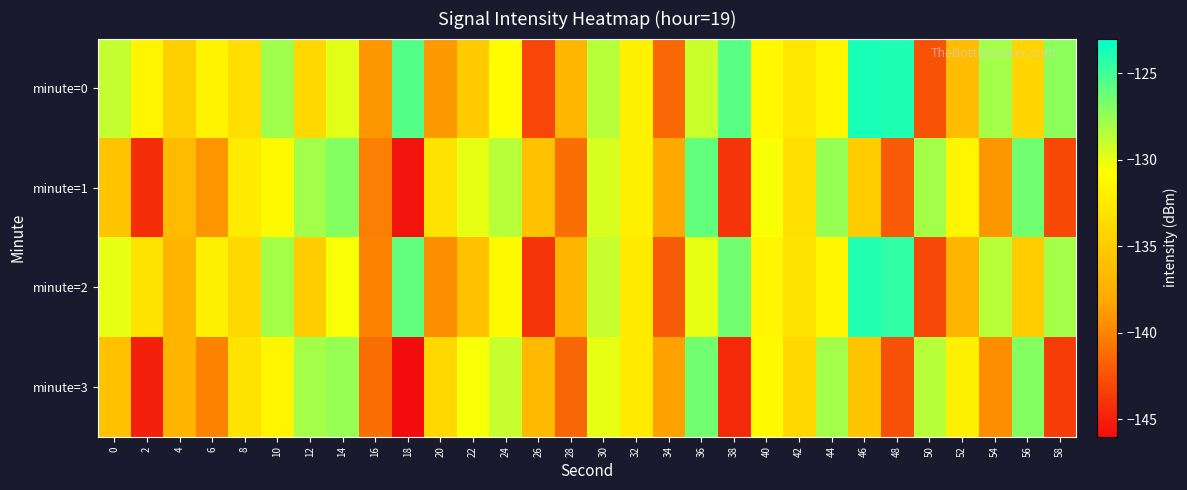

What is the spread (max minus min) of values at 58?

16.2